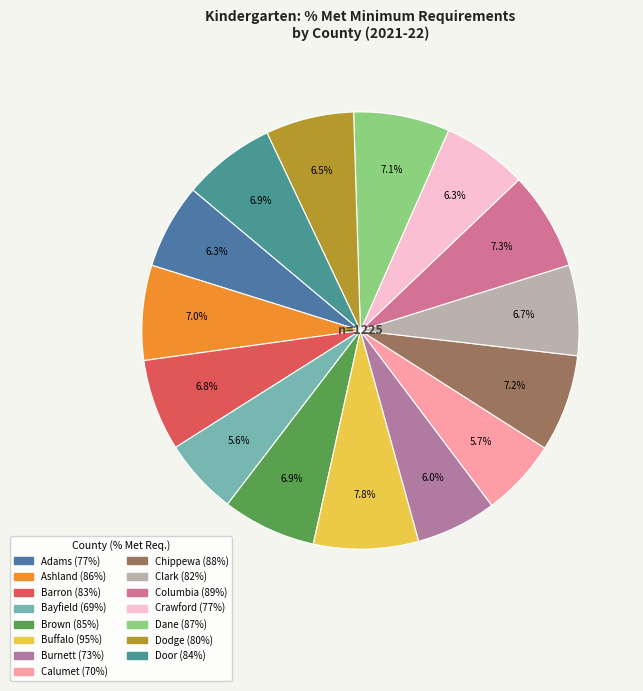

How many segments does this pie chart have?

15